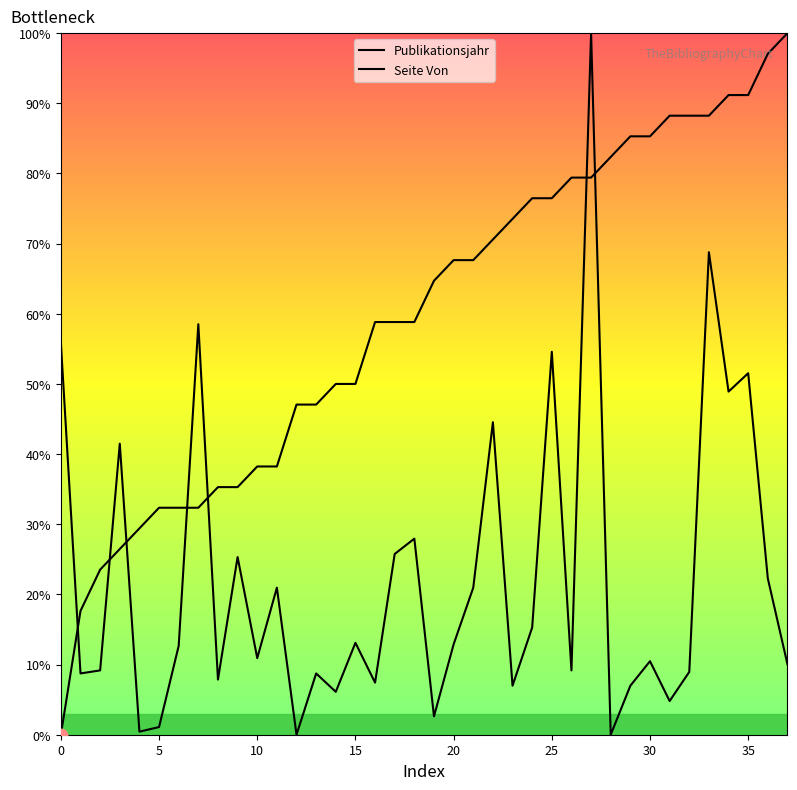

Which series has the largest total across all categories?

Publikationsjahr